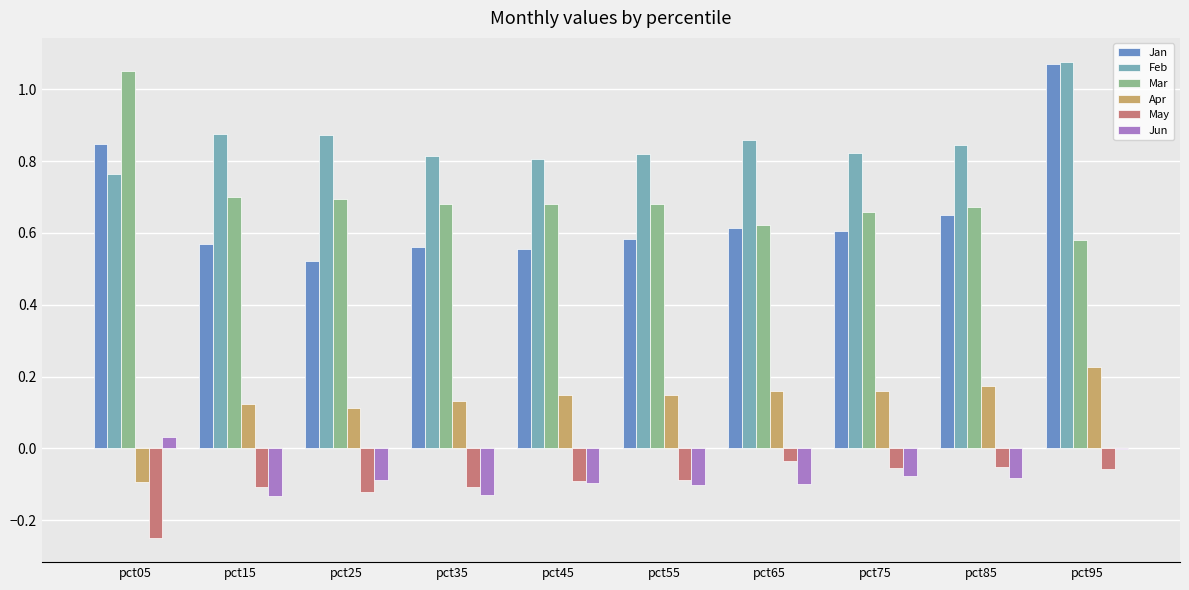

At how many categories does at least one series exceed 0?

10